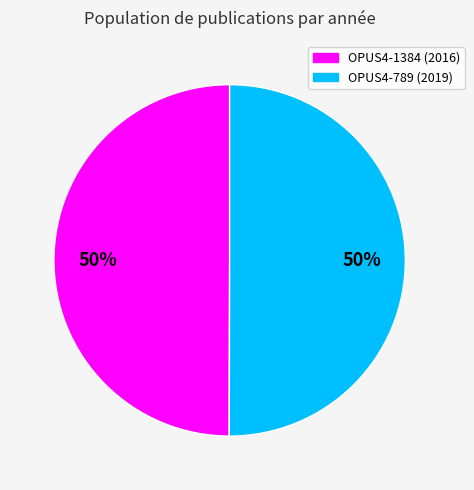

To the nearest percent, what is the average slice percentage?

50%